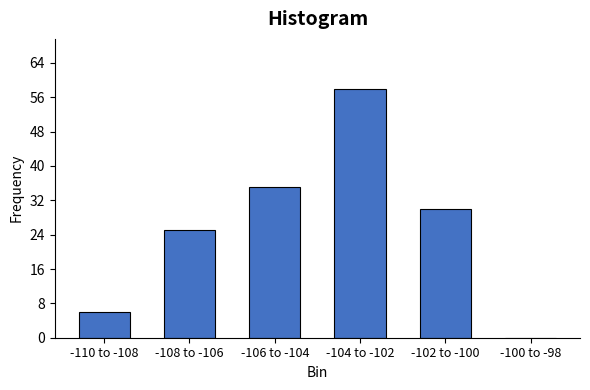

Reading left to right, what are all the values shown in this chart?

-110 to -108=6	-108 to -106=25	-106 to -104=35	-104 to -102=58	-102 to -100=30	-100 to -98=0